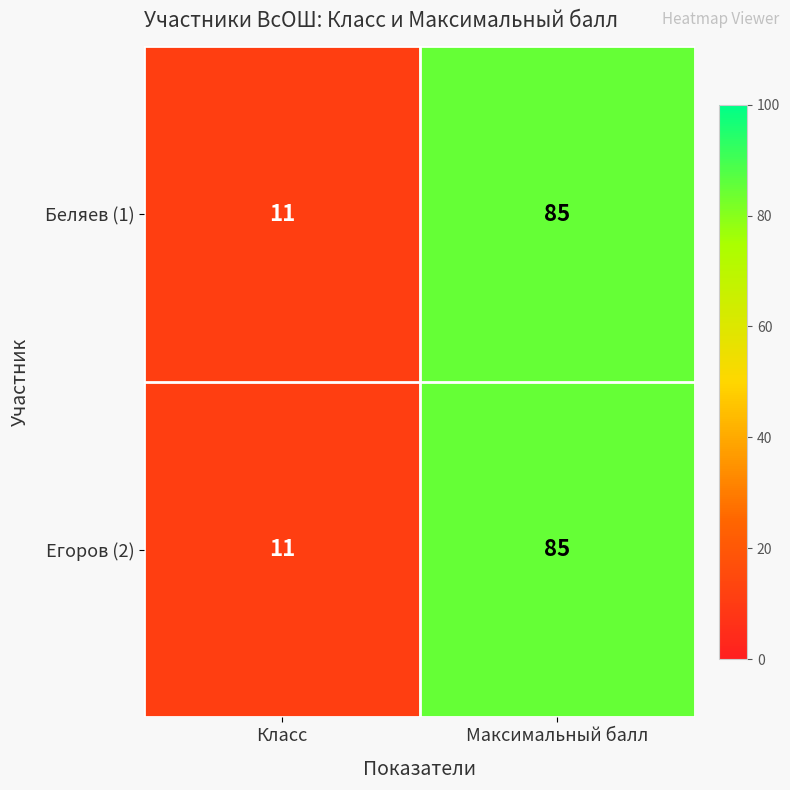

What is the sum of the Егоров (2) values at Класс and Максимальный балл?

96